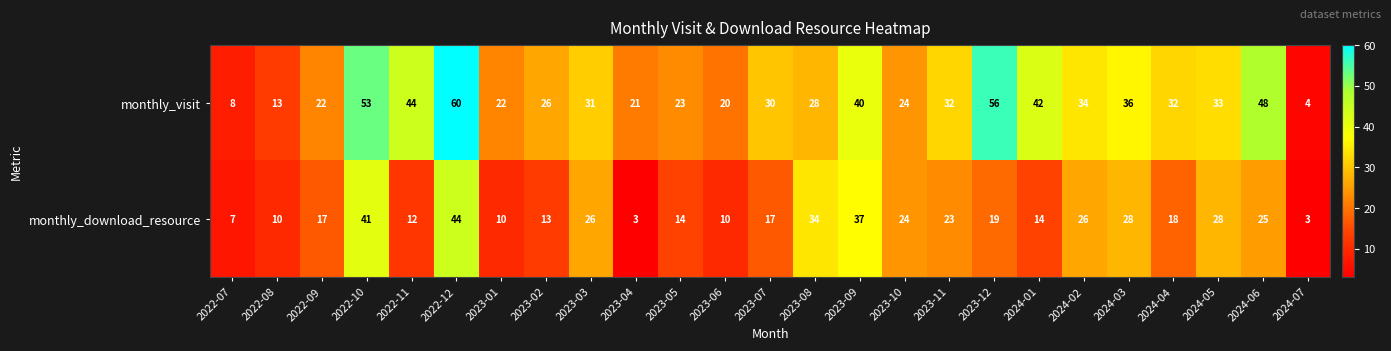

Between 2022-10 and 2023-06, which series saw the biggest shift?

monthly_visit